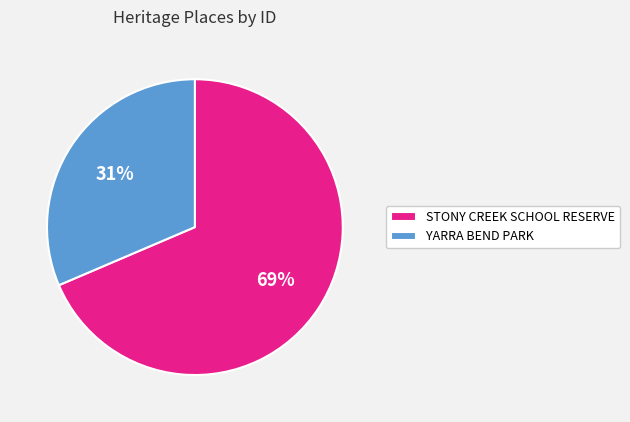

Approximately how many times larger is the value at STONY CREEK SCHOOL RESERVE compared to YARRA BEND PARK?

2.2